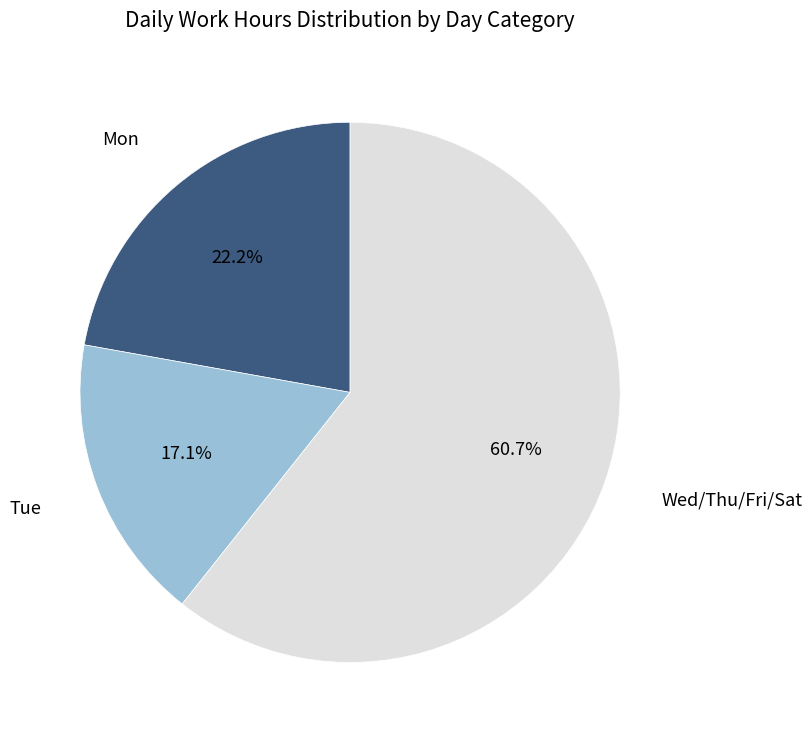

Which has a higher value, Tue or Wed/Thu/Fri/Sat?

Wed/Thu/Fri/Sat